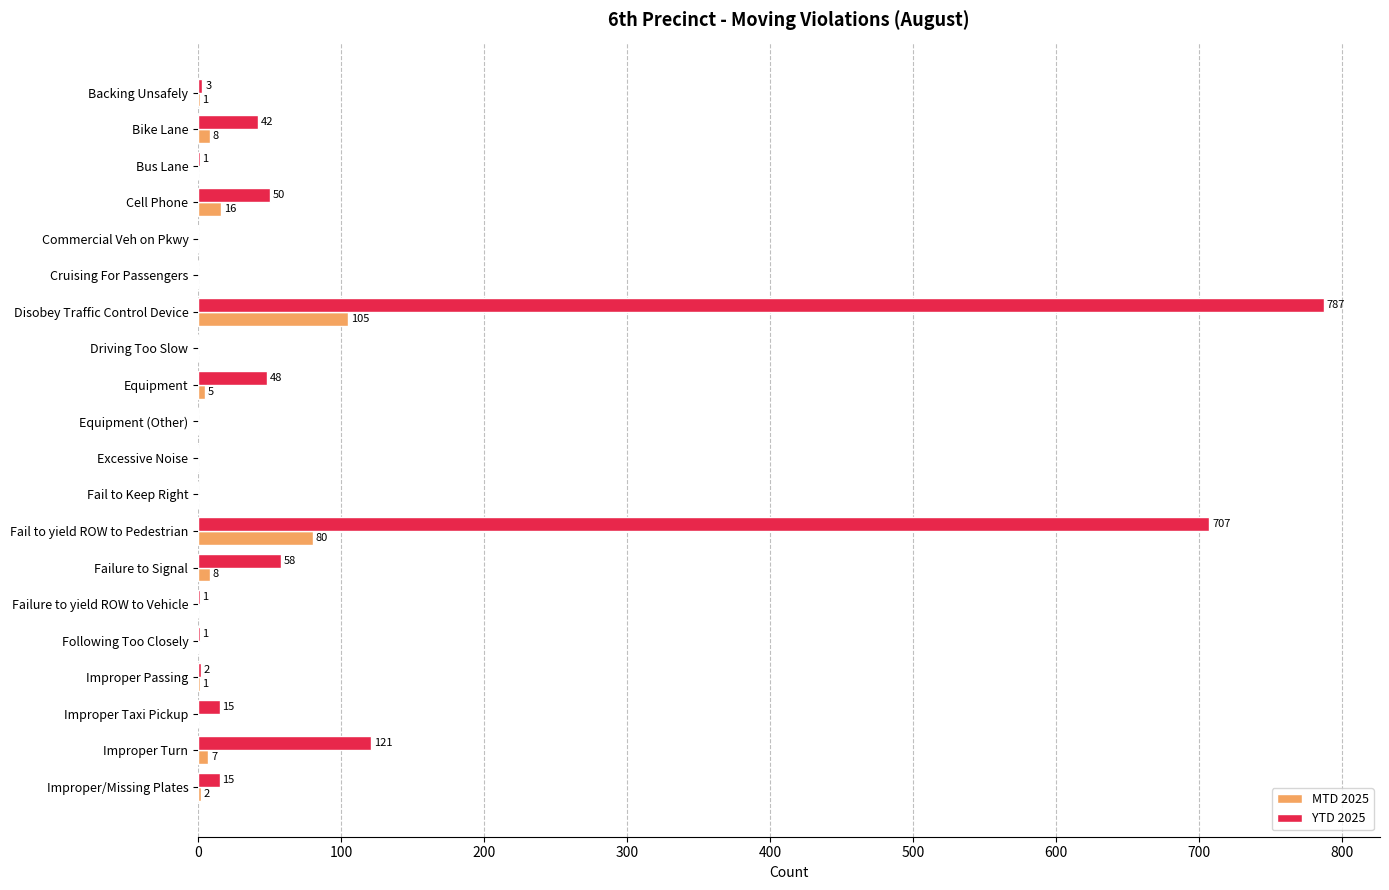

Which series changed the most between Cell Phone and Following Too Closely?

YTD 2025